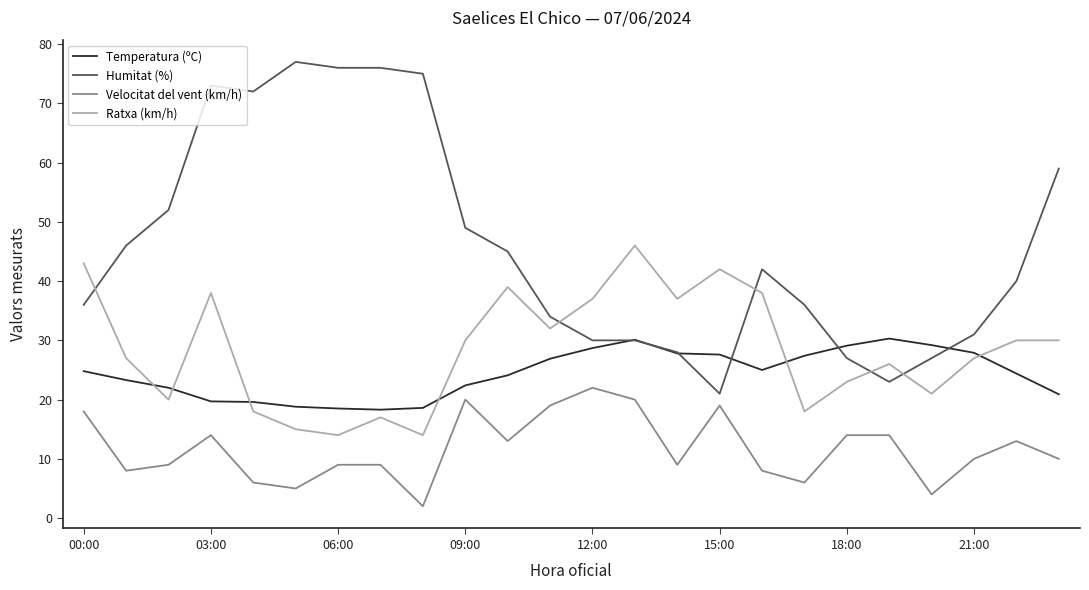

What is the maximum value shown in the chart?

77.0